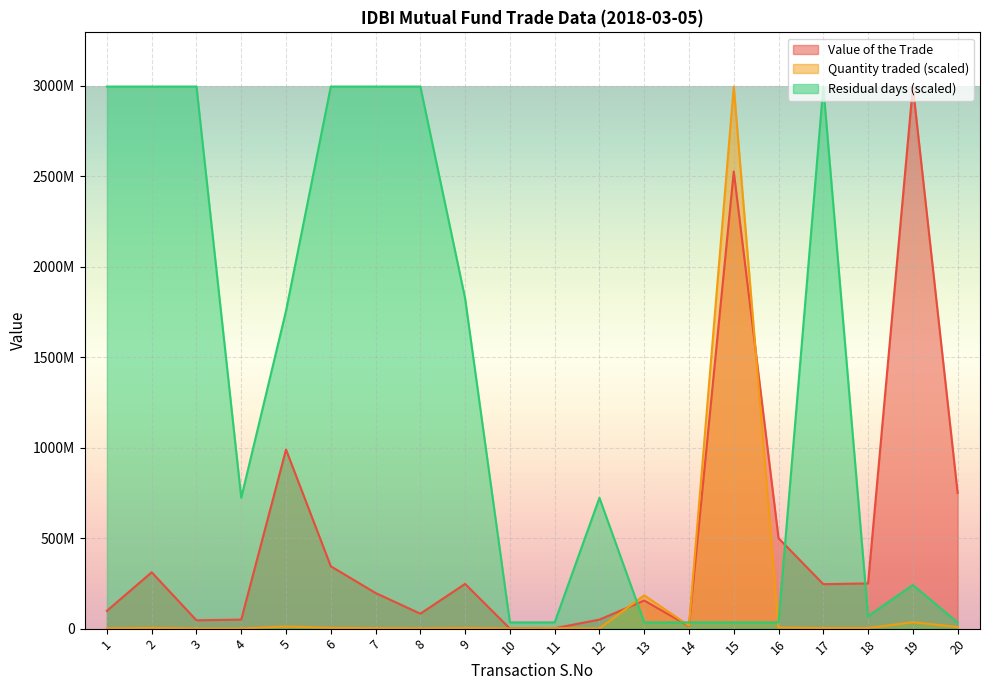

Rank the series at 16 from lowest to highest value.

Quantity traded (scaled), Residual days (scaled), Value of the Trade